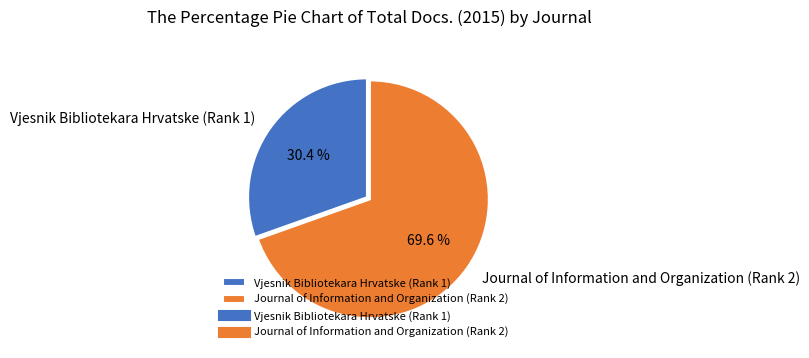

Which slice is the smallest?

Vjesnik Bibliotekara Hrvatske (Rank 1)